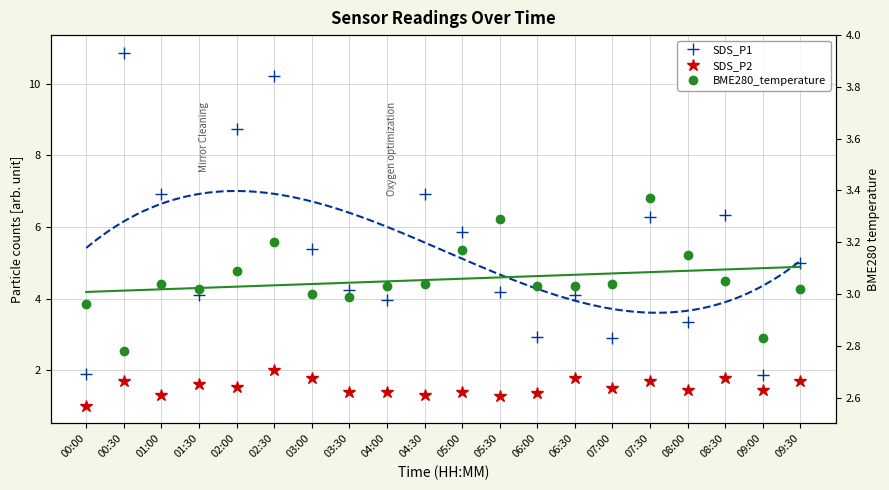

What is the approximate value of SDS_P2 at 01:30?

1.6